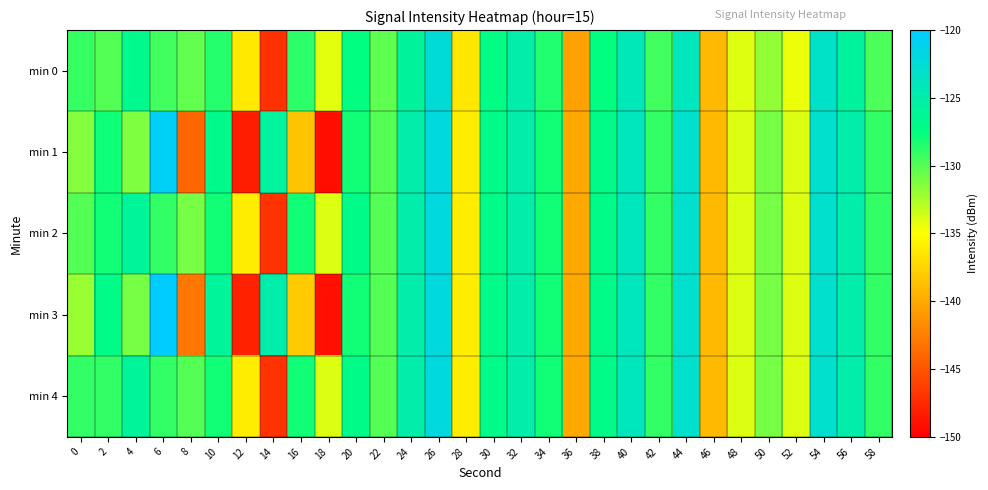

At 50, list the series in order from largest to smallest.

min 1, min 2, min 3, min 4, min 0